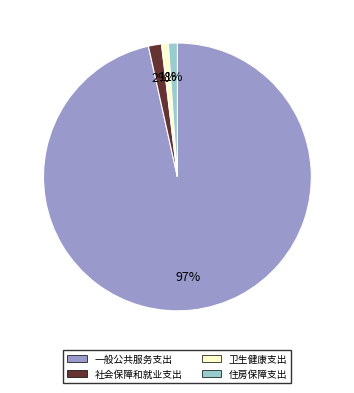

What percentage is the 住房保障支出 slice, to the nearest percent?

1%